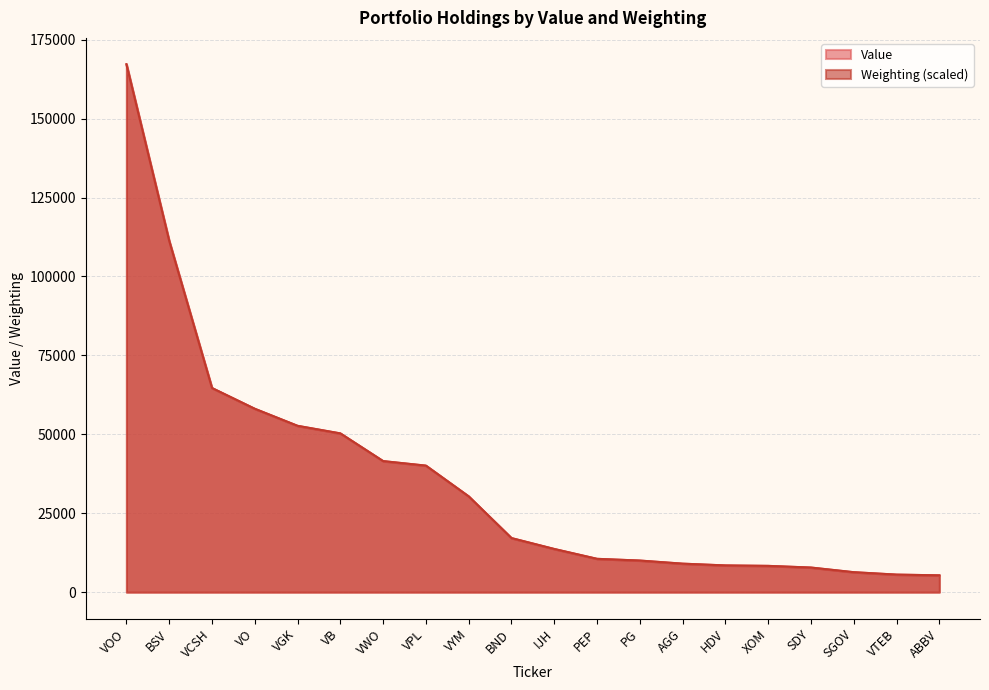

What is the difference between the second highest and second lowest values in the Value series?

105701.0